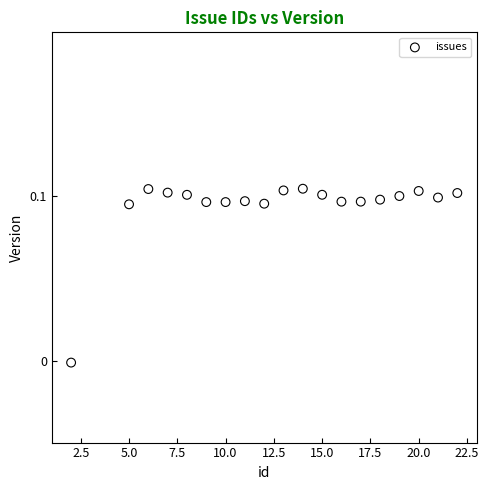

What is the range of X values (max minus min)?

20.0